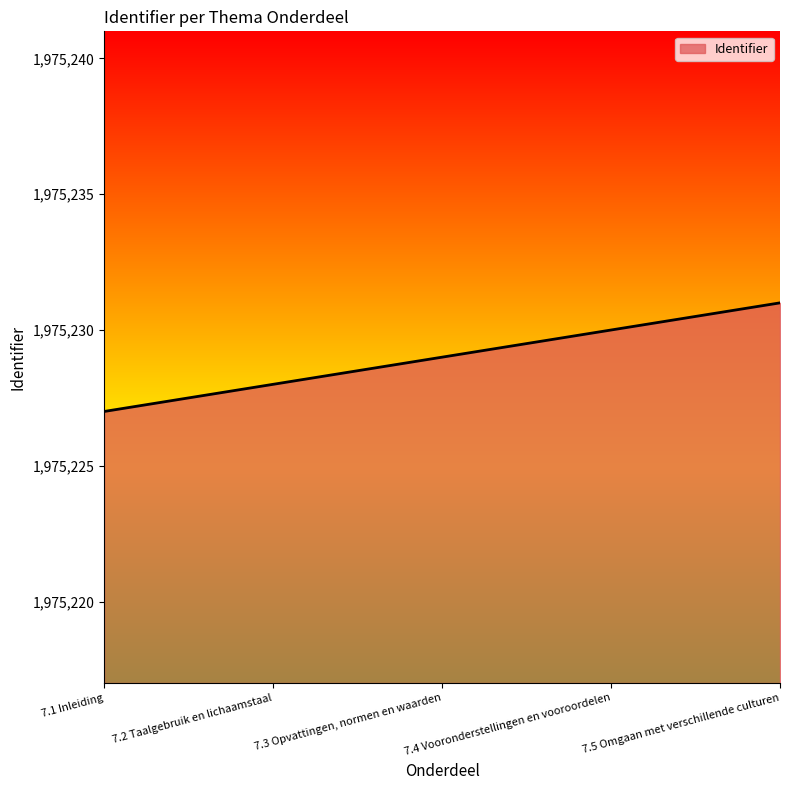

What is the smallest value displayed?

1975227